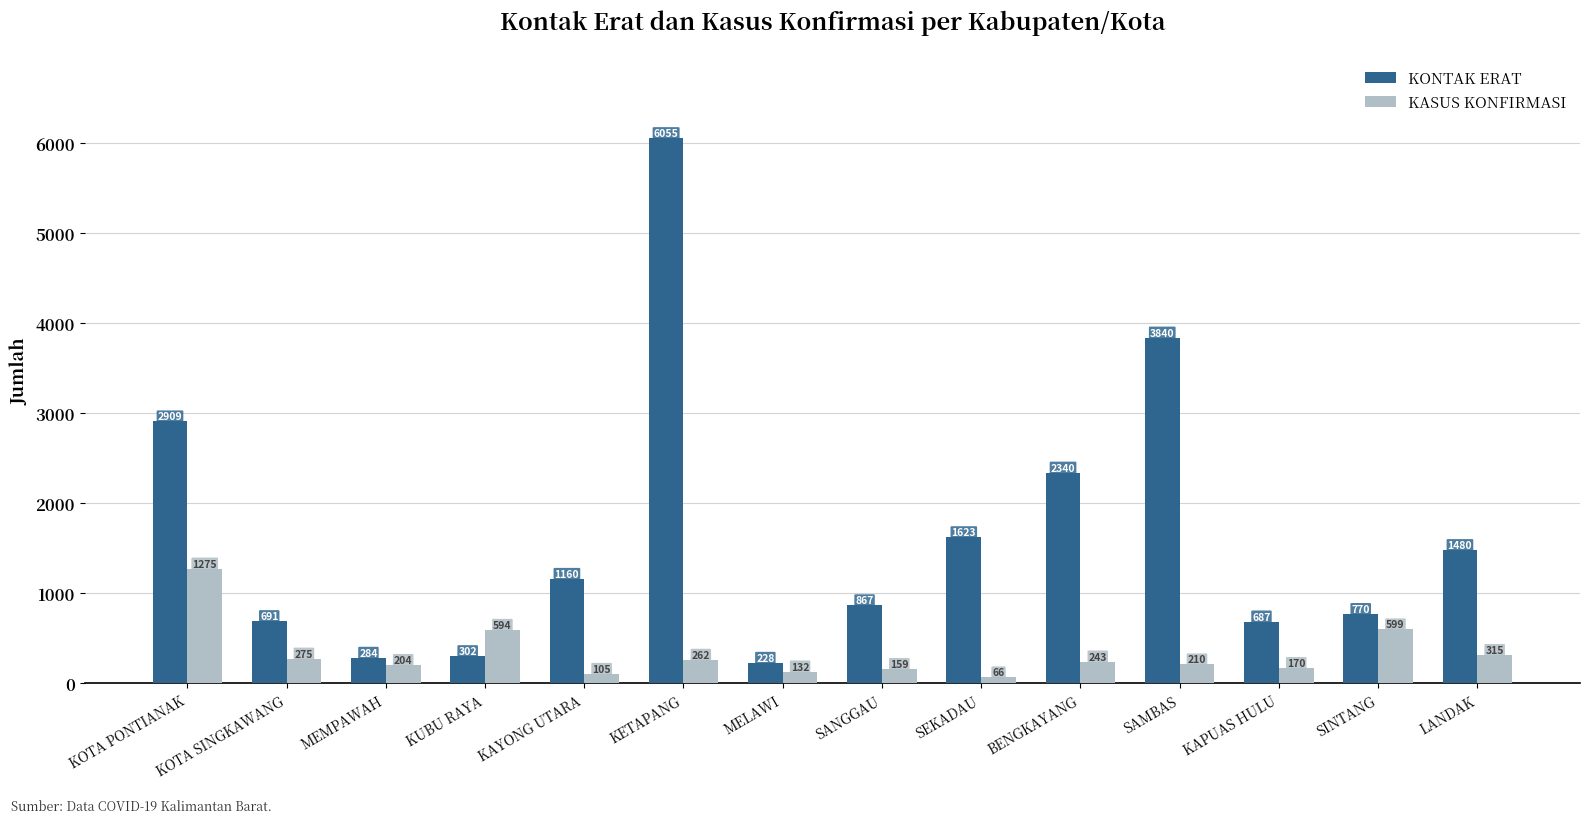

Rank the categories by KASUS KONFIRMASI value from highest to lowest.

KOTA PONTIANAK, SINTANG, KUBU RAYA, LANDAK, KOTA SINGKAWANG, KETAPANG, BENGKAYANG, SAMBAS, MEMPAWAH, KAPUAS HULU, SANGGAU, MELAWI, KAYONG UTARA, SEKADAU